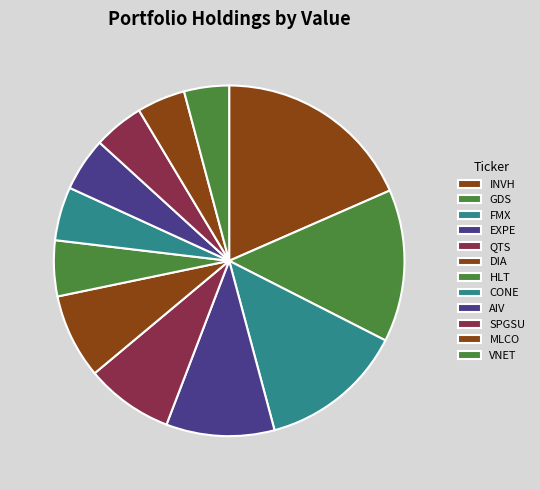

Rank the categories by value from lowest to highest.

VNET, MLCO, SPGSU, AIV, CONE, HLT, DIA, QTS, EXPE, FMX, GDS, INVH